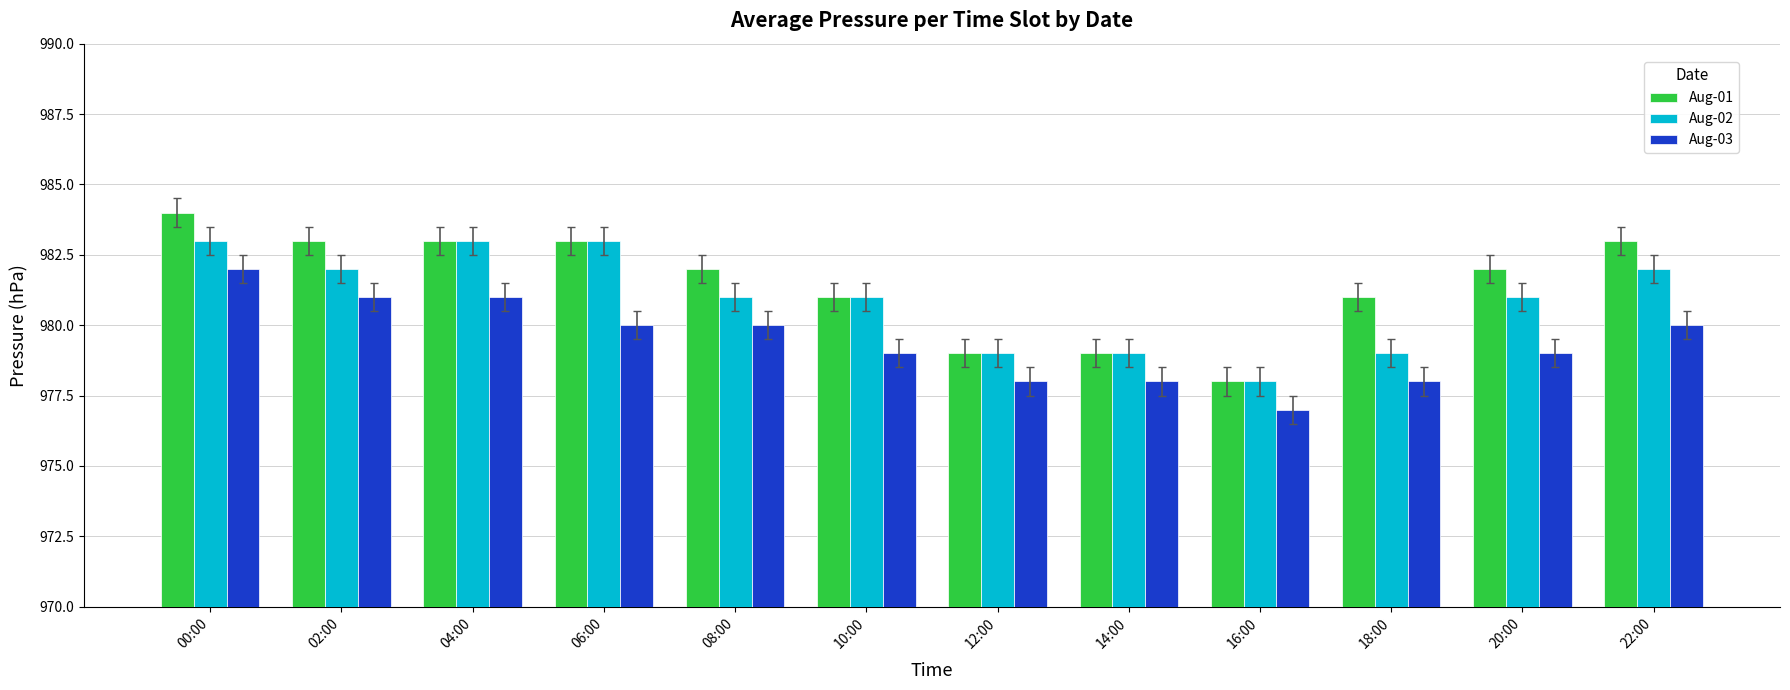

What is the value of the Aug-03 bar at the 2nd from the left?

981